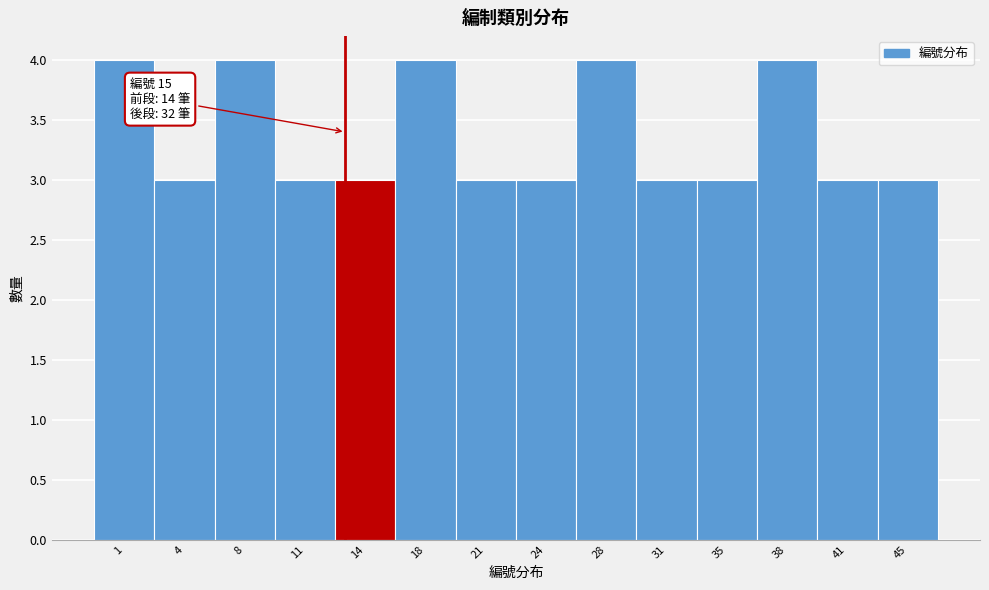

Reading left to right, what are all the values shown in this chart?

4	3	4	3	3	4	3	3	4	3	3	4	3	3